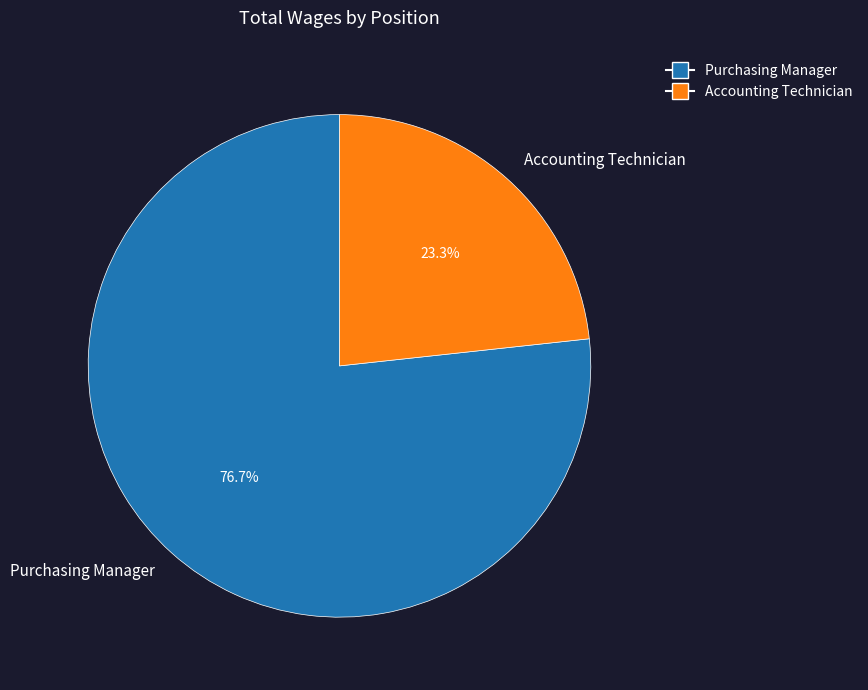

What is the smallest slice in the pie chart?

Accounting Technician